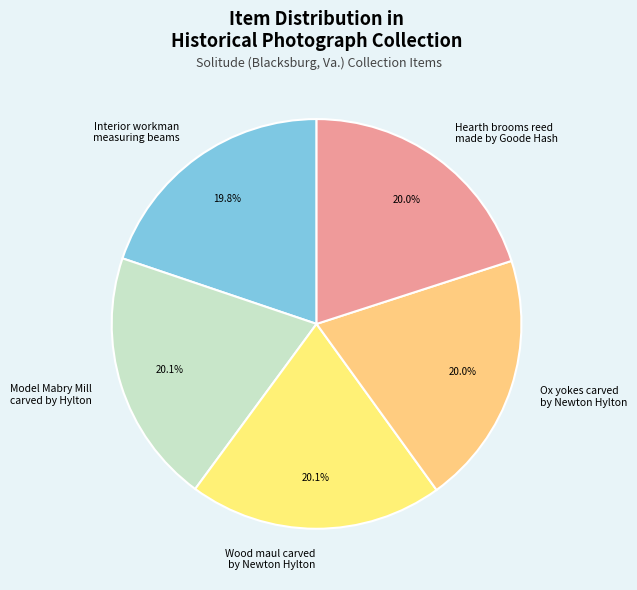

Does any single category account for the majority?

No